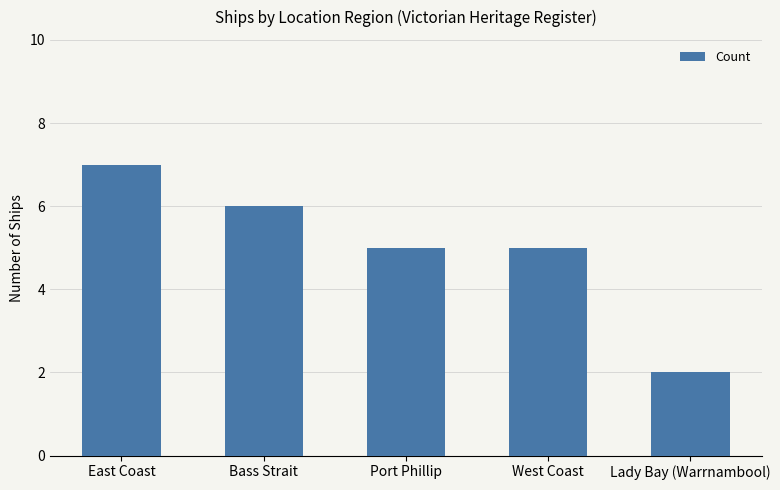

Does the chart contain stacked bars?

No